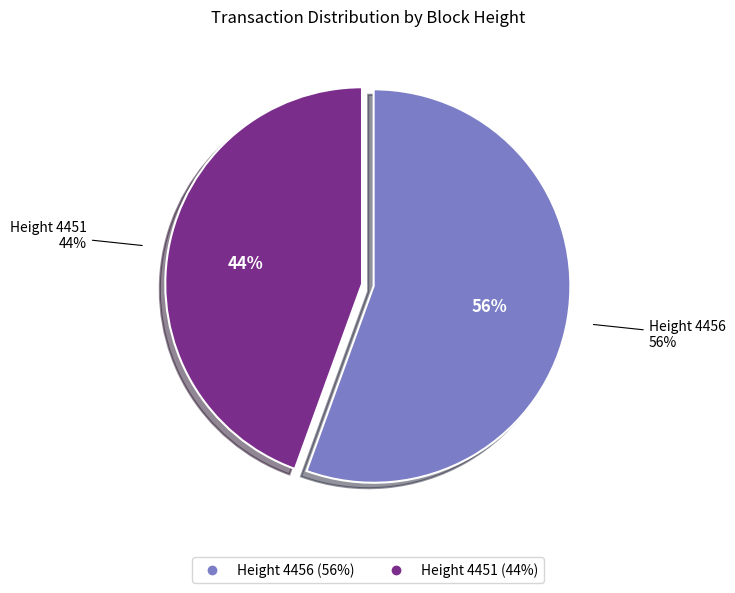

Which category has the smallest portion of the pie?

4451